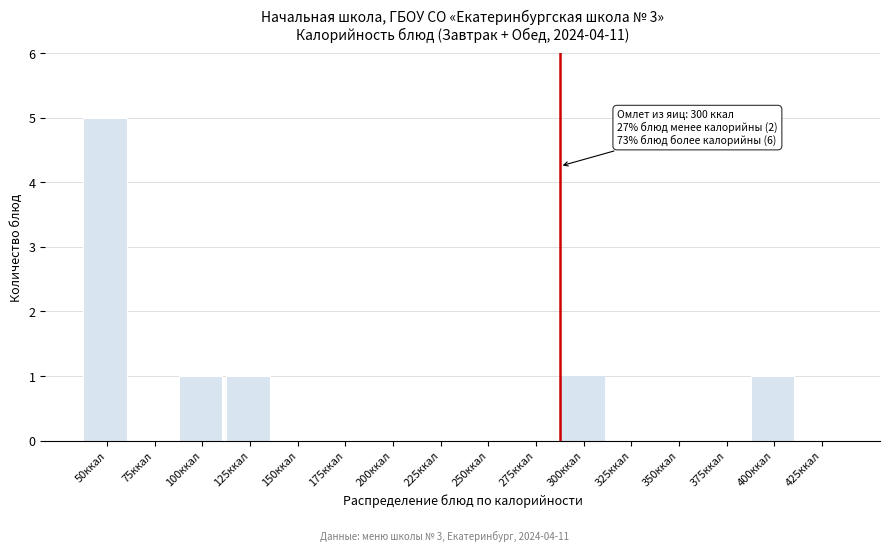

Reading left to right, extract all data points from this chart.

50ккал=5	75ккал=0	100ккал=1	125ккал=1	150ккал=0	175ккал=0	200ккал=0	225ккал=0	250ккал=0	275ккал=0	300ккал=1	325ккал=0	350ккал=0	375ккал=0	400ккал=1	425ккал=0